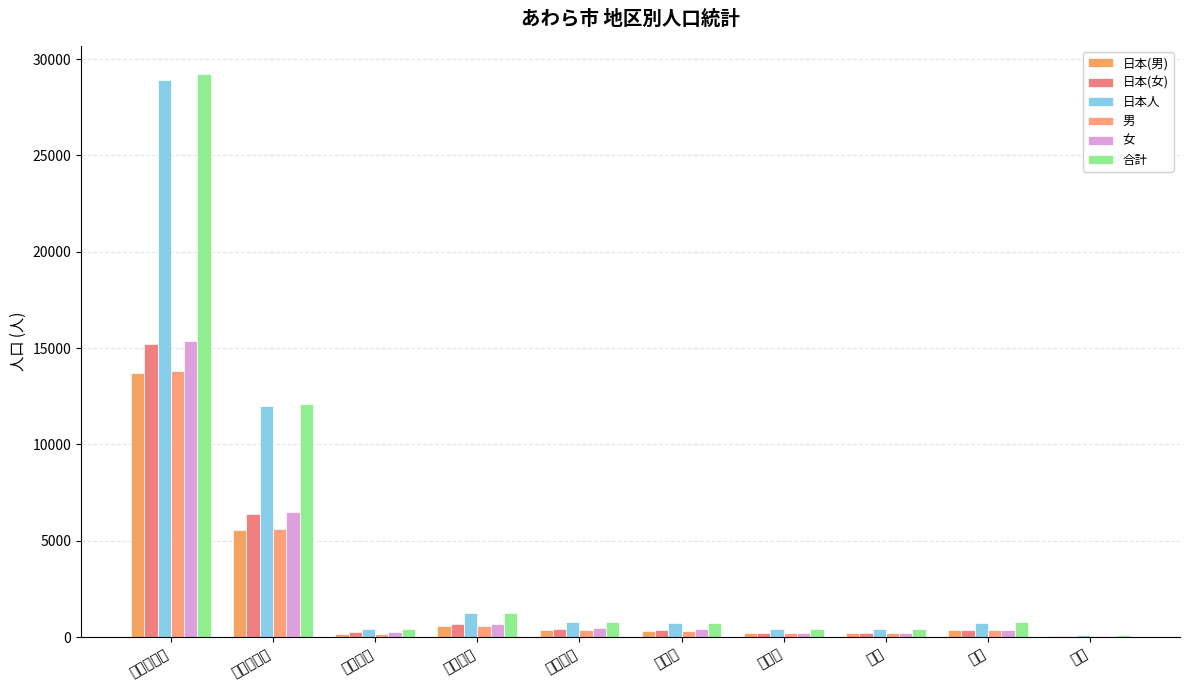

Reading left to right, list all the values displayed in this chart.

日本(男): 13719	5584	187	582	349	326	195	195	374	47
日本(女): 15211	6389	256	669	448	400	216	237	387	58
日本人: 28930	11973	443	1251	797	726	411	432	761	105
男: 13822	5636	190	593	353	327	198	196	380	49
女: 15394	6477	259	683	456	423	219	238	396	62
合計: 29216	12113	449	1276	809	750	417	434	776	111